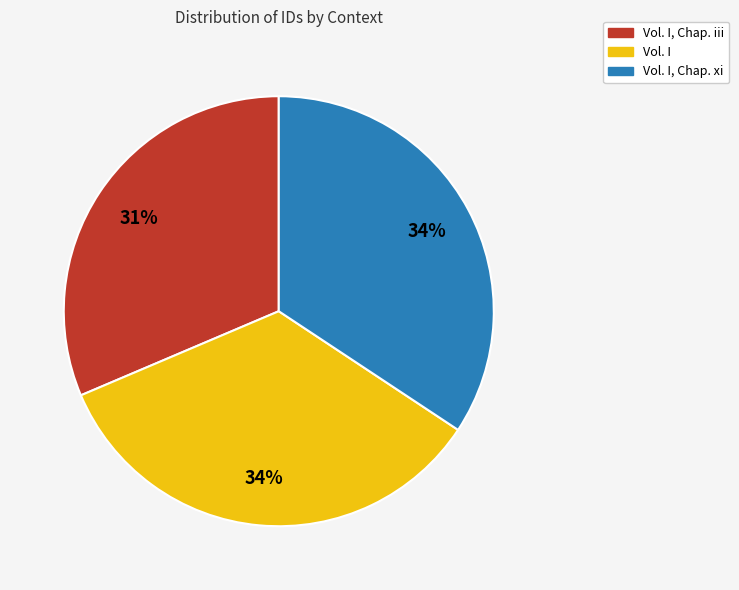

Is there any slice that represents more than half of the pie?

No